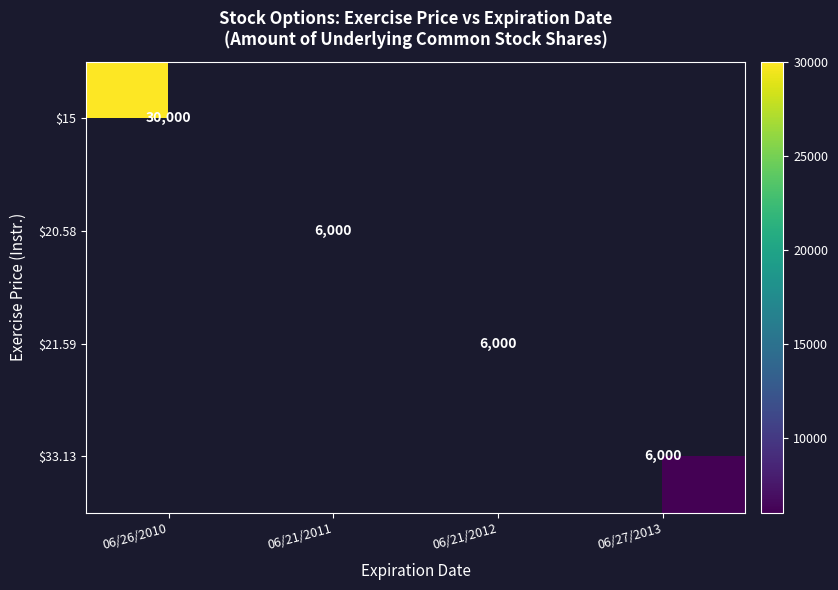

Which has a higher value, 06/21/2012 or 06/27/2013?

06/27/2013